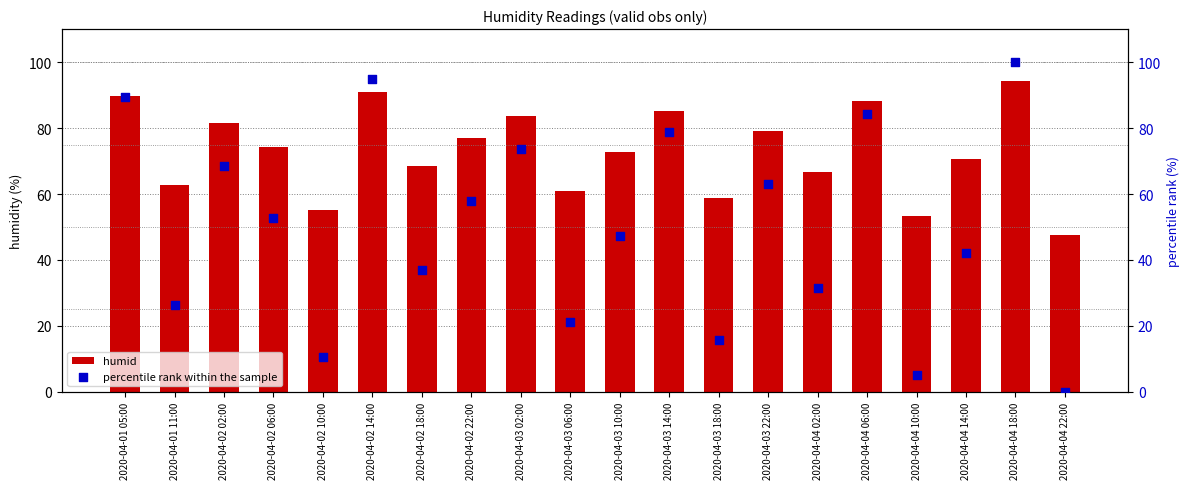

Which series contains the lowest Y value?

percentile rank within the sample